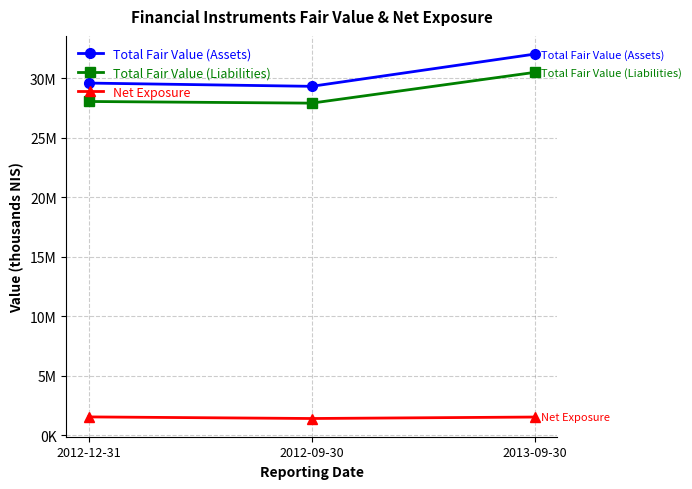

What is the greatest value displayed?

32018000